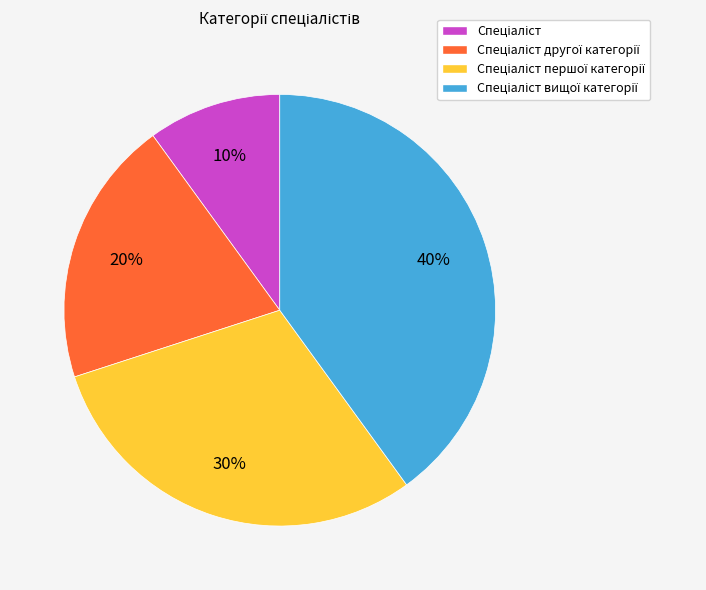

How many slices are in this pie chart?

4